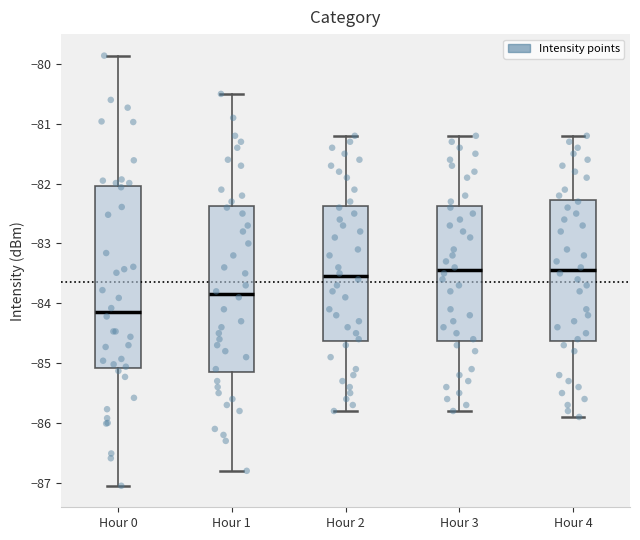

Comparing the boxes themselves (not the whiskers), which one is the tallest?

Hour 0